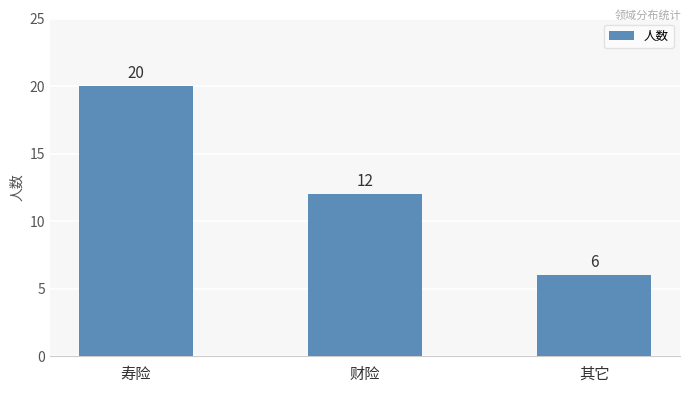

What is the smallest value displayed?

6